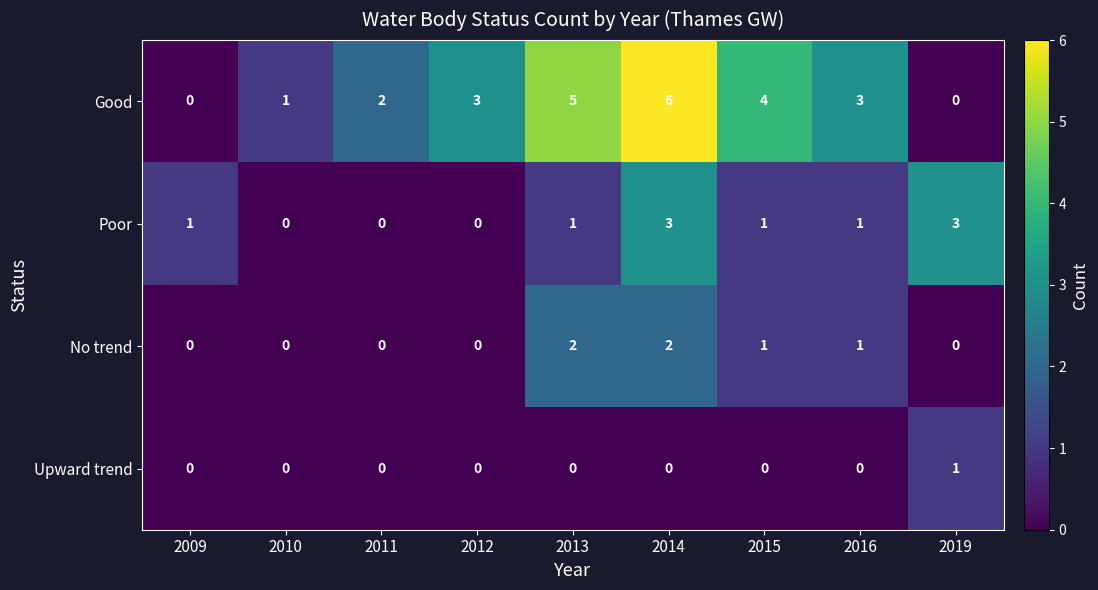

What is the difference between the maximum and minimum values in the Poor series?

3